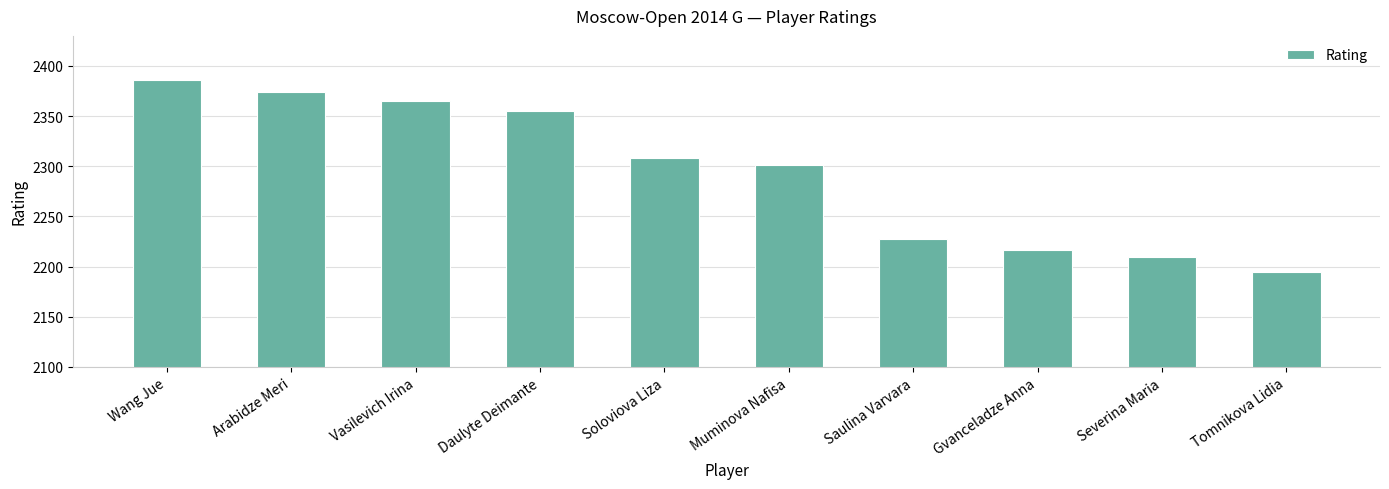

What is the change in value from Wang Jue to Gvanceladze Anna?

-169